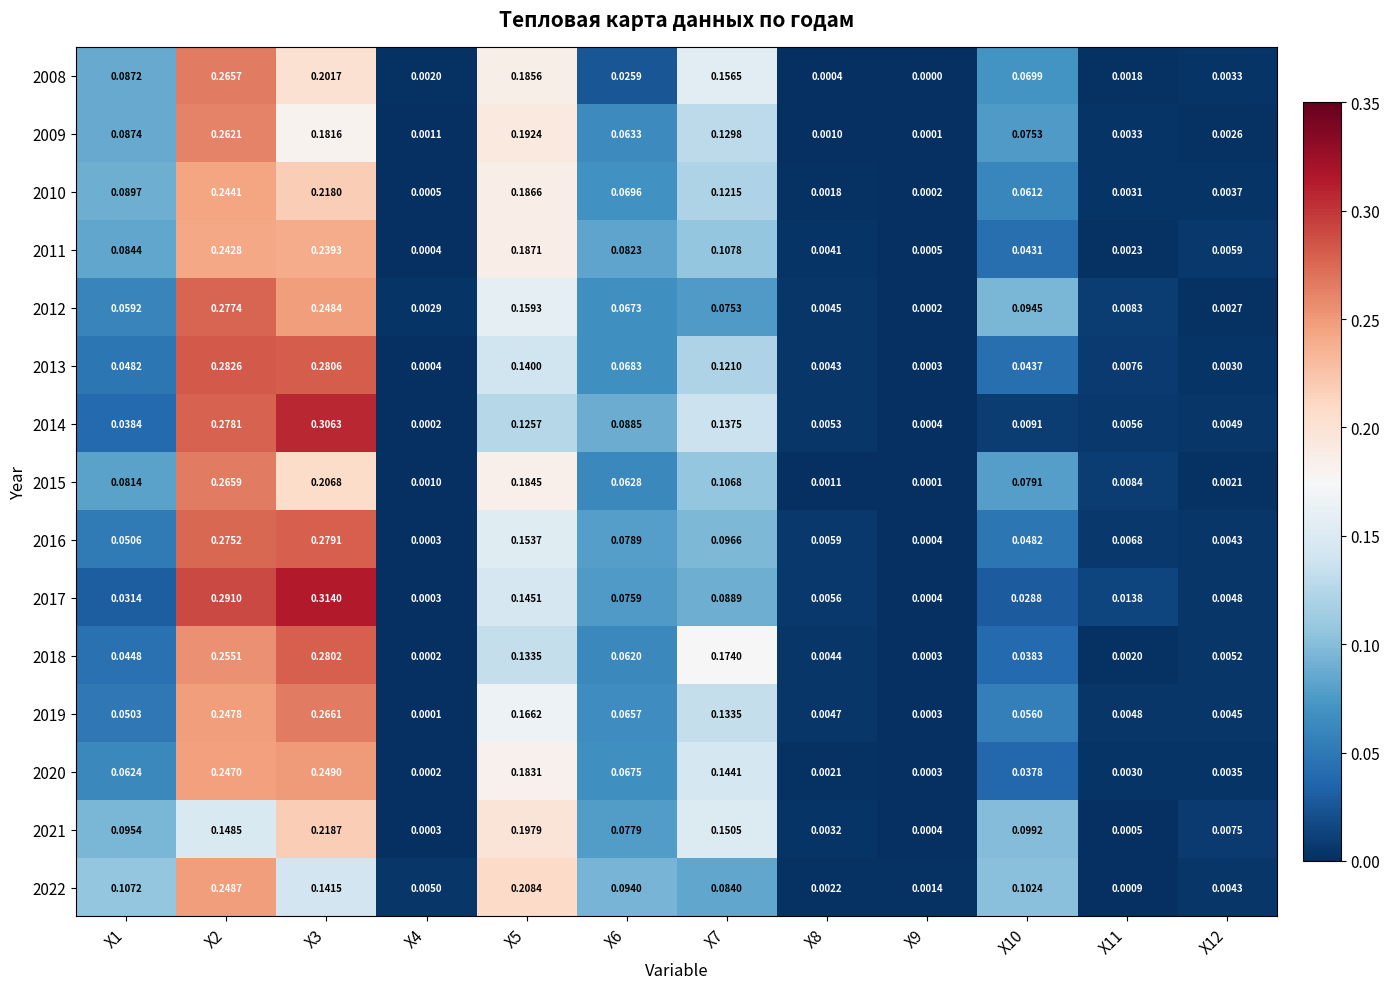

Is the value of 2017 at X11 greater than the value of 2021 at X9?

Yes